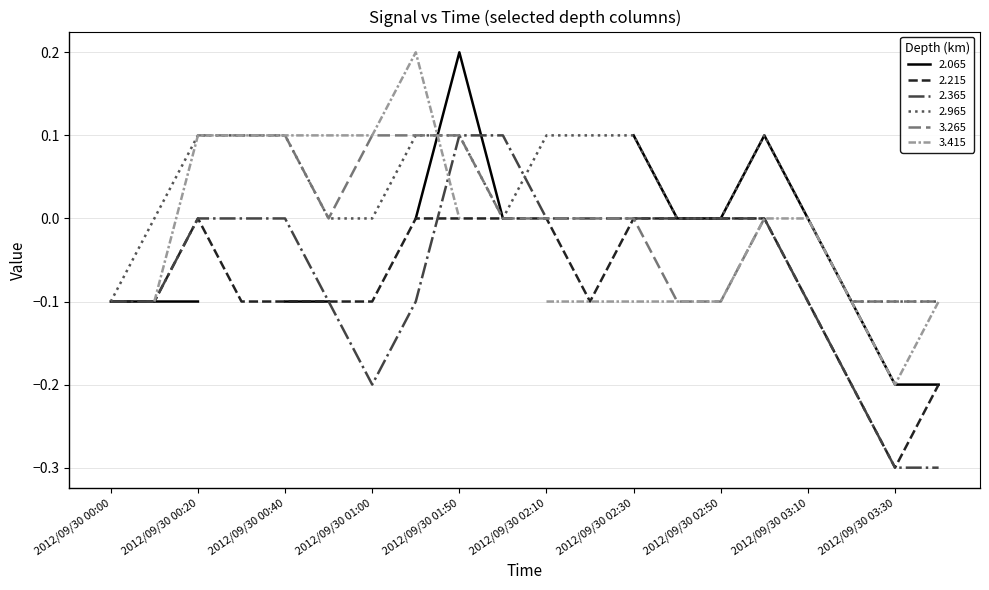

True or false: 2.215 and 2.965 intersect in this chart.

False